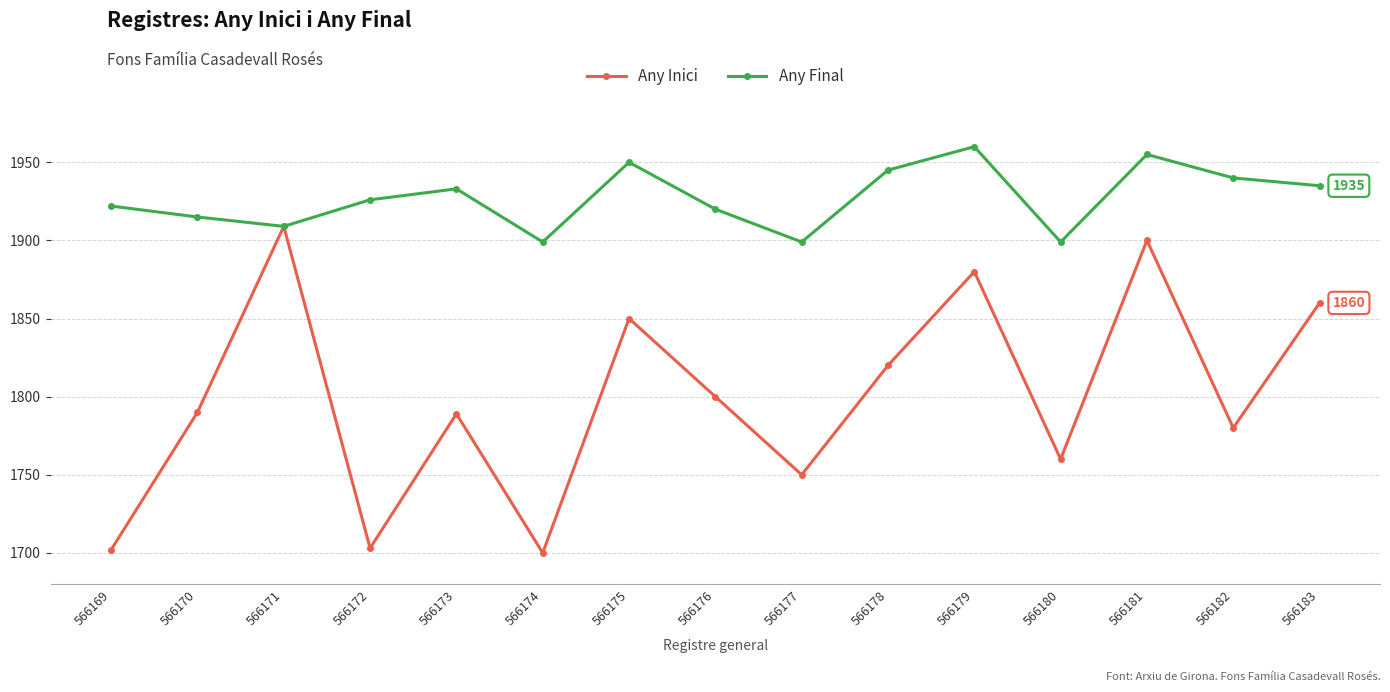

At which category is the sum across all series the highest?

566181